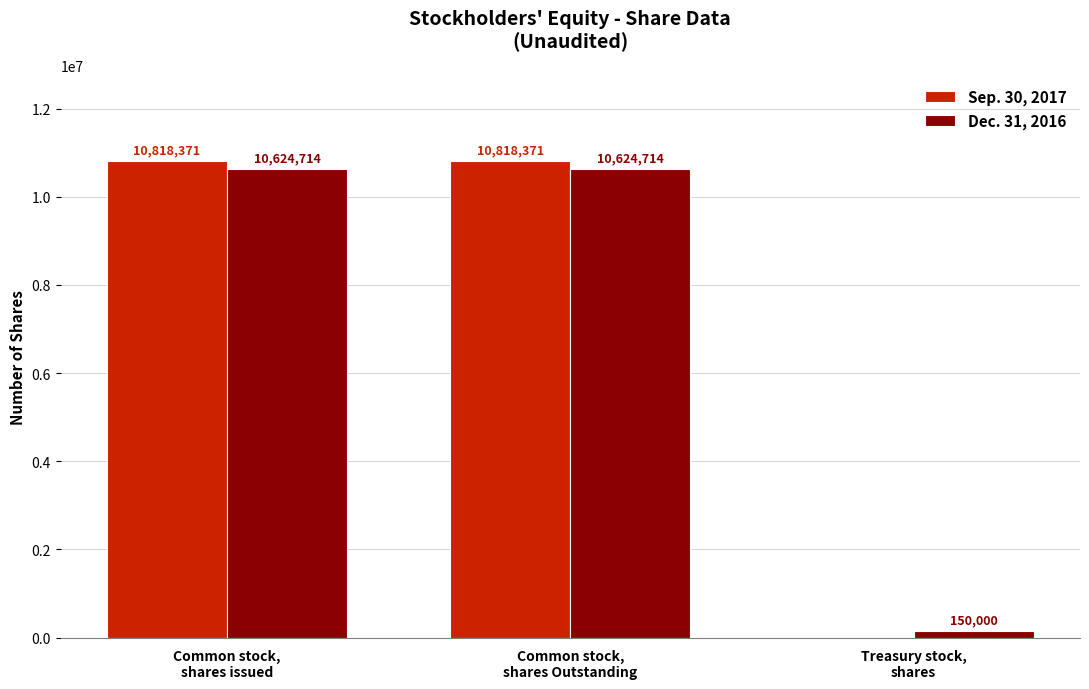

How many Sep. 30, 2017 values are between 0 and 10818371?

3